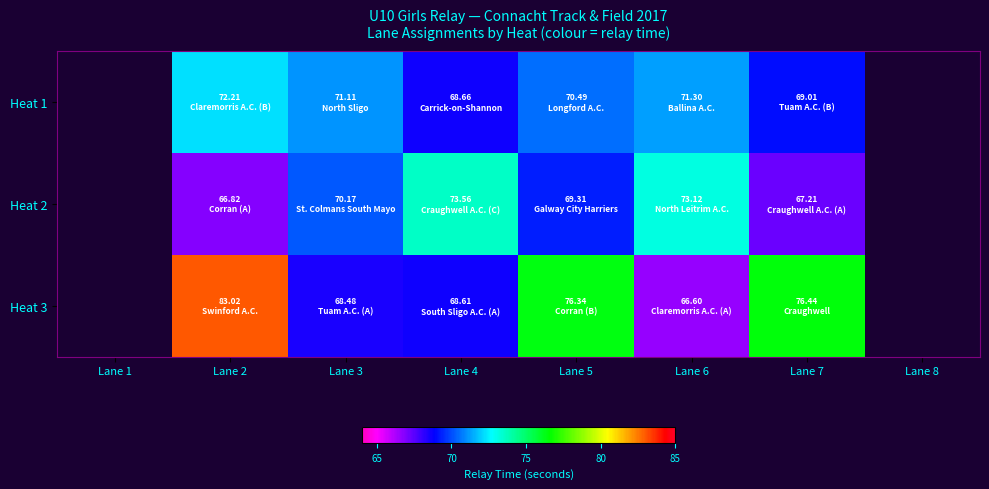

What is the smallest value displayed?

66.6